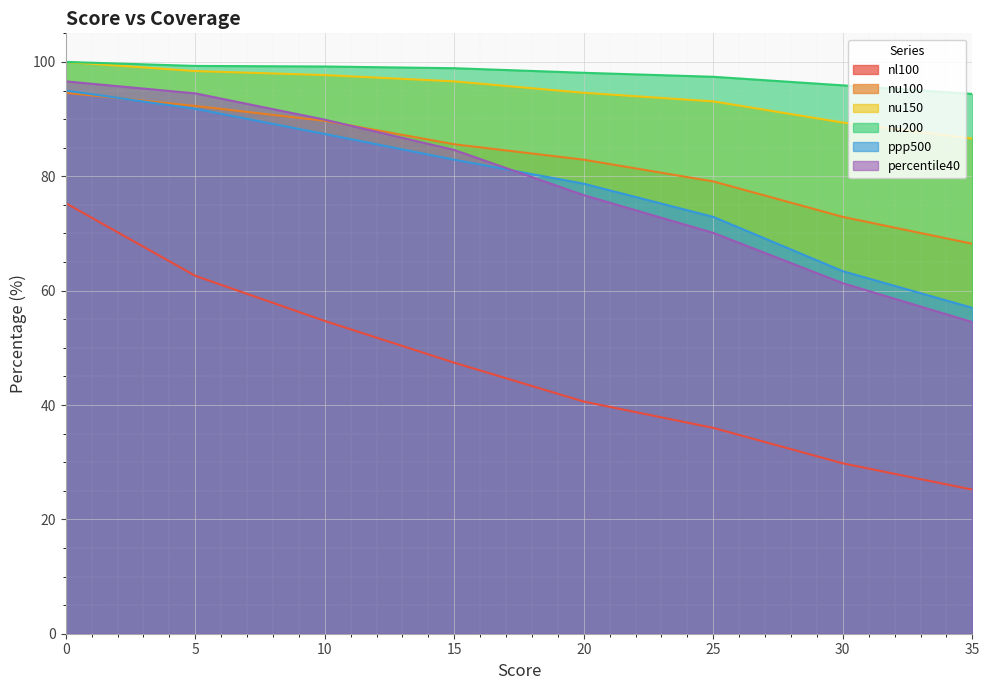

What are all the series names shown in the legend?

nl100, nu100, nu150, nu200, ppp500, percentile40